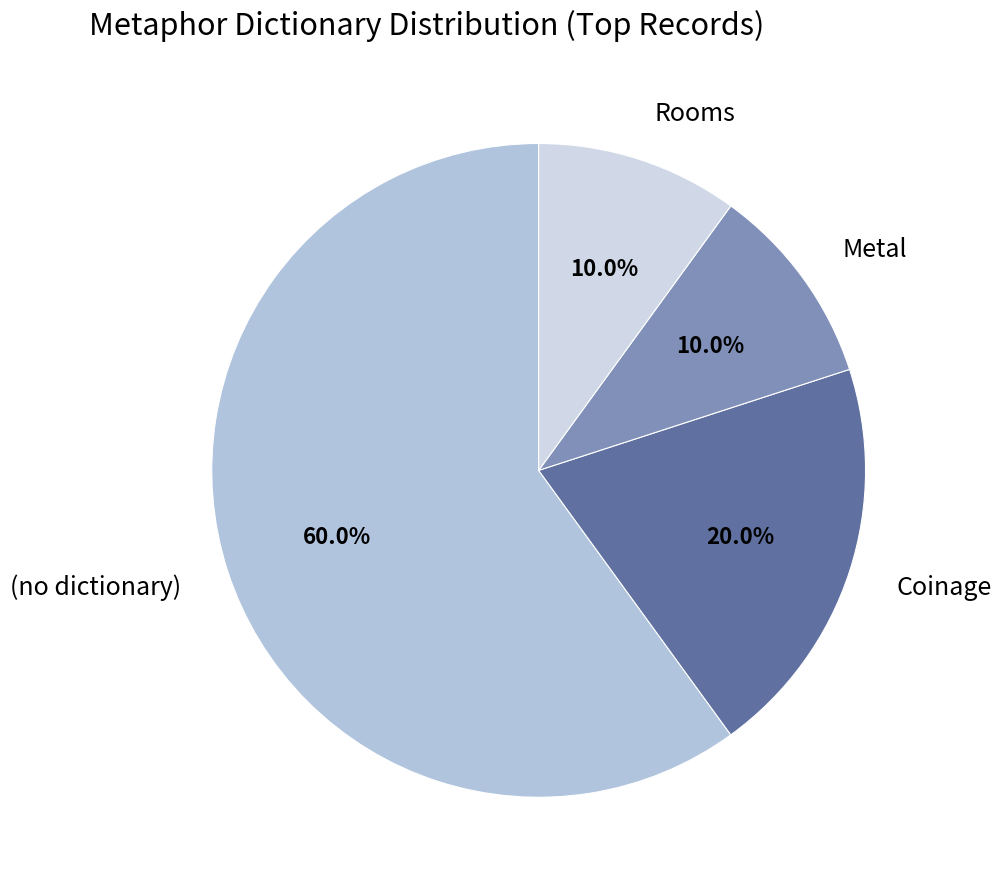

What is the total percentage of Metal and Coinage?

30.0%